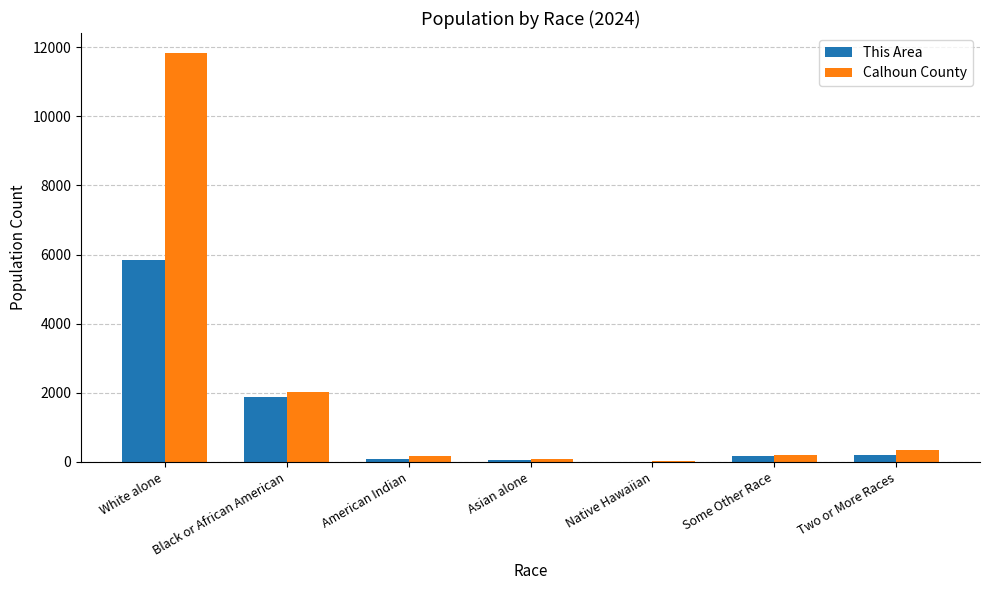

How many series are shown in this chart?

2